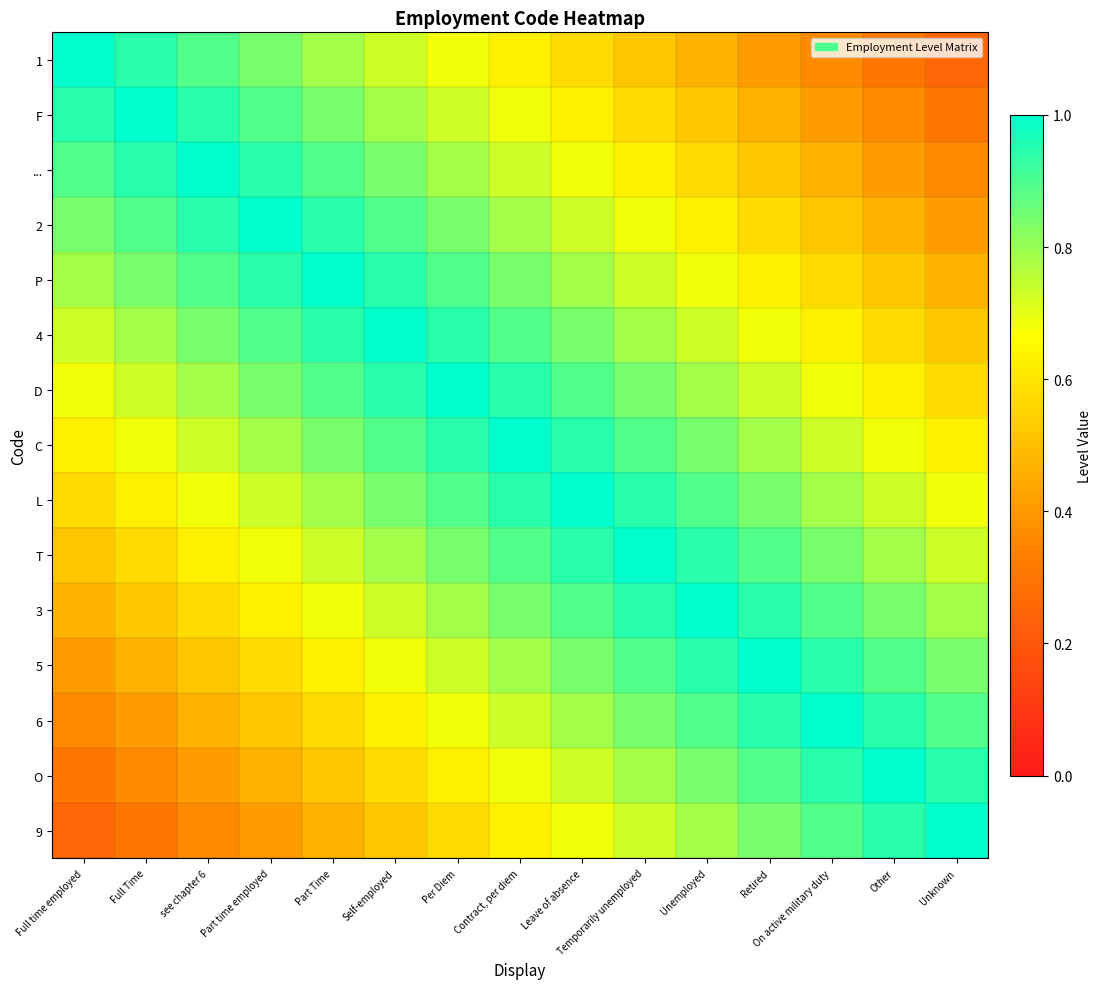

Reading left to right, extract all data points from this chart.

1: Full time employed=1.0	Full Time=0.9	see chapter 6=0.9	Part time employed=0.8	Part Time=0.8	Self-employed=0.7	Per Diem=0.7	Contract, per diem=0.6	Leave of absence=0.6	Temporarily unemployed=0.5	Unemployed=0.5	Retired=0.4	On active military duty=0.4	Other=0.3	Unknown=0.3
F: Full time employed=0.9	Full Time=1.0	see chapter 6=0.9	Part time employed=0.9	Part Time=0.8	Self-employed=0.8	Per Diem=0.7	Contract, per diem=0.7	Leave of absence=0.6	Temporarily unemployed=0.6	Unemployed=0.5	Retired=0.5	On active military duty=0.4	Other=0.4	Unknown=0.3
...: Full time employed=0.9	Full Time=0.9	see chapter 6=1.0	Part time employed=0.9	Part Time=0.9	Self-employed=0.8	Per Diem=0.8	Contract, per diem=0.7	Leave of absence=0.7	Temporarily unemployed=0.6	Unemployed=0.6	Retired=0.5	On active military duty=0.5	Other=0.4	Unknown=0.4
2: Full time employed=0.8	Full Time=0.9	see chapter 6=0.9	Part time employed=1.0	Part Time=0.9	Self-employed=0.9	Per Diem=0.8	Contract, per diem=0.8	Leave of absence=0.7	Temporarily unemployed=0.7	Unemployed=0.6	Retired=0.6	On active military duty=0.5	Other=0.5	Unknown=0.4
P: Full time employed=0.8	Full Time=0.8	see chapter 6=0.9	Part time employed=0.9	Part Time=1.0	Self-employed=0.9	Per Diem=0.9	Contract, per diem=0.8	Leave of absence=0.8	Temporarily unemployed=0.7	Unemployed=0.7	Retired=0.6	On active military duty=0.6	Other=0.5	Unknown=0.5
4: Full time employed=0.7	Full Time=0.8	see chapter 6=0.8	Part time employed=0.9	Part Time=0.9	Self-employed=1.0	Per Diem=0.9	Contract, per diem=0.9	Leave of absence=0.8	Temporarily unemployed=0.8	Unemployed=0.7	Retired=0.7	On active military duty=0.6	Other=0.6	Unknown=0.5
D: Full time employed=0.7	Full Time=0.7	see chapter 6=0.8	Part time employed=0.8	Part Time=0.9	Self-employed=0.9	Per Diem=1.0	Contract, per diem=0.9	Leave of absence=0.9	Temporarily unemployed=0.8	Unemployed=0.8	Retired=0.7	On active military duty=0.7	Other=0.6	Unknown=0.6
C: Full time employed=0.6	Full Time=0.7	see chapter 6=0.7	Part time employed=0.8	Part Time=0.8	Self-employed=0.9	Per Diem=0.9	Contract, per diem=1.0	Leave of absence=0.9	Temporarily unemployed=0.9	Unemployed=0.8	Retired=0.8	On active military duty=0.7	Other=0.7	Unknown=0.6
L: Full time employed=0.6	Full Time=0.6	see chapter 6=0.7	Part time employed=0.7	Part Time=0.8	Self-employed=0.8	Per Diem=0.9	Contract, per diem=0.9	Leave of absence=1.0	Temporarily unemployed=0.9	Unemployed=0.9	Retired=0.8	On active military duty=0.8	Other=0.7	Unknown=0.7
T: Full time employed=0.5	Full Time=0.6	see chapter 6=0.6	Part time employed=0.7	Part Time=0.7	Self-employed=0.8	Per Diem=0.8	Contract, per diem=0.9	Leave of absence=0.9	Temporarily unemployed=1.0	Unemployed=0.9	Retired=0.9	On active military duty=0.8	Other=0.8	Unknown=0.7
3: Full time employed=0.5	Full Time=0.5	see chapter 6=0.6	Part time employed=0.6	Part Time=0.7	Self-employed=0.7	Per Diem=0.8	Contract, per diem=0.8	Leave of absence=0.9	Temporarily unemployed=0.9	Unemployed=1.0	Retired=0.9	On active military duty=0.9	Other=0.8	Unknown=0.8
5: Full time employed=0.4	Full Time=0.5	see chapter 6=0.5	Part time employed=0.6	Part Time=0.6	Self-employed=0.7	Per Diem=0.7	Contract, per diem=0.8	Leave of absence=0.8	Temporarily unemployed=0.9	Unemployed=0.9	Retired=1.0	On active military duty=0.9	Other=0.9	Unknown=0.8
6: Full time employed=0.4	Full Time=0.4	see chapter 6=0.5	Part time employed=0.5	Part Time=0.6	Self-employed=0.6	Per Diem=0.7	Contract, per diem=0.7	Leave of absence=0.8	Temporarily unemployed=0.8	Unemployed=0.9	Retired=0.9	On active military duty=1.0	Other=0.9	Unknown=0.9
O: Full time employed=0.3	Full Time=0.4	see chapter 6=0.4	Part time employed=0.5	Part Time=0.5	Self-employed=0.6	Per Diem=0.6	Contract, per diem=0.7	Leave of absence=0.7	Temporarily unemployed=0.8	Unemployed=0.8	Retired=0.9	On active military duty=0.9	Other=1.0	Unknown=0.9
9: Full time employed=0.3	Full Time=0.3	see chapter 6=0.4	Part time employed=0.4	Part Time=0.5	Self-employed=0.5	Per Diem=0.6	Contract, per diem=0.6	Leave of absence=0.7	Temporarily unemployed=0.7	Unemployed=0.8	Retired=0.8	On active military duty=0.9	Other=0.9	Unknown=1.0